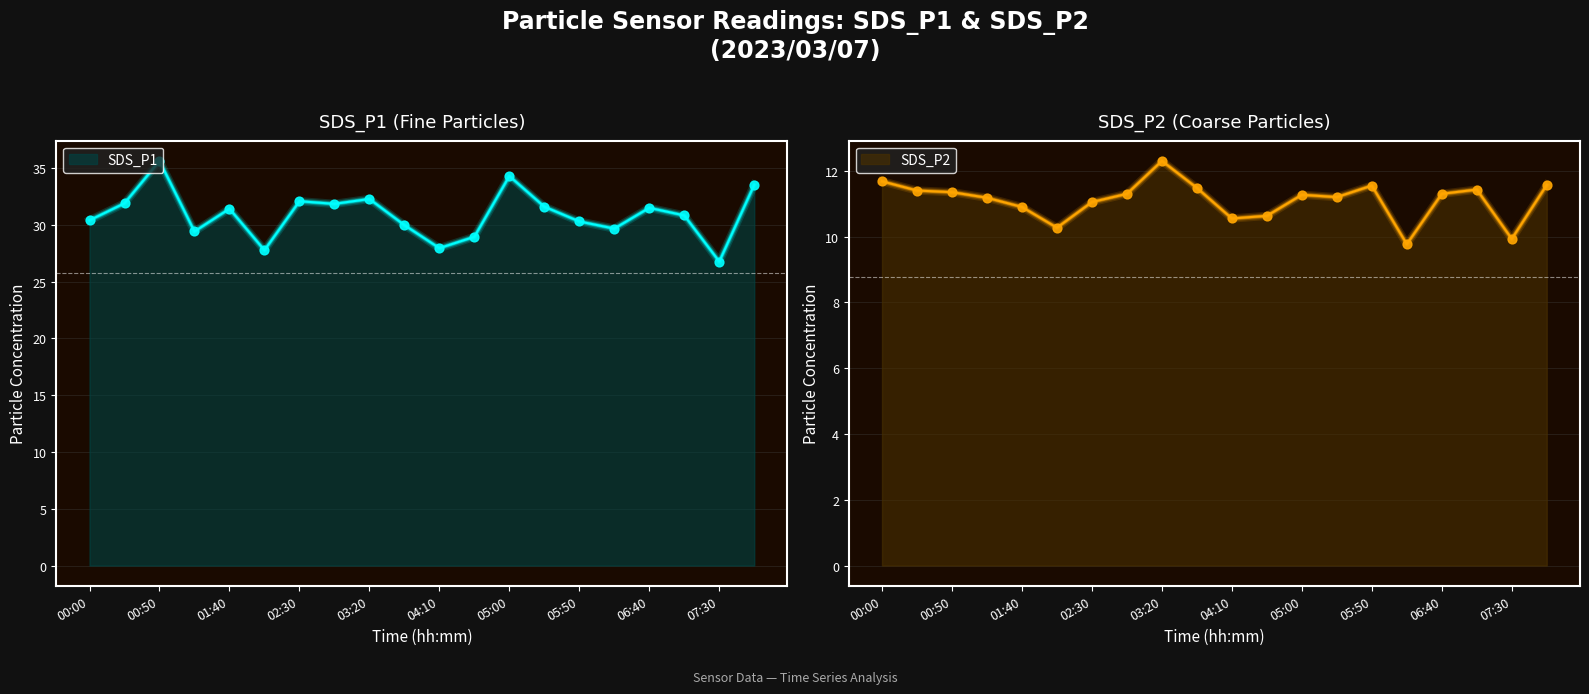

What is the total value across all series at 00:25?

43.3